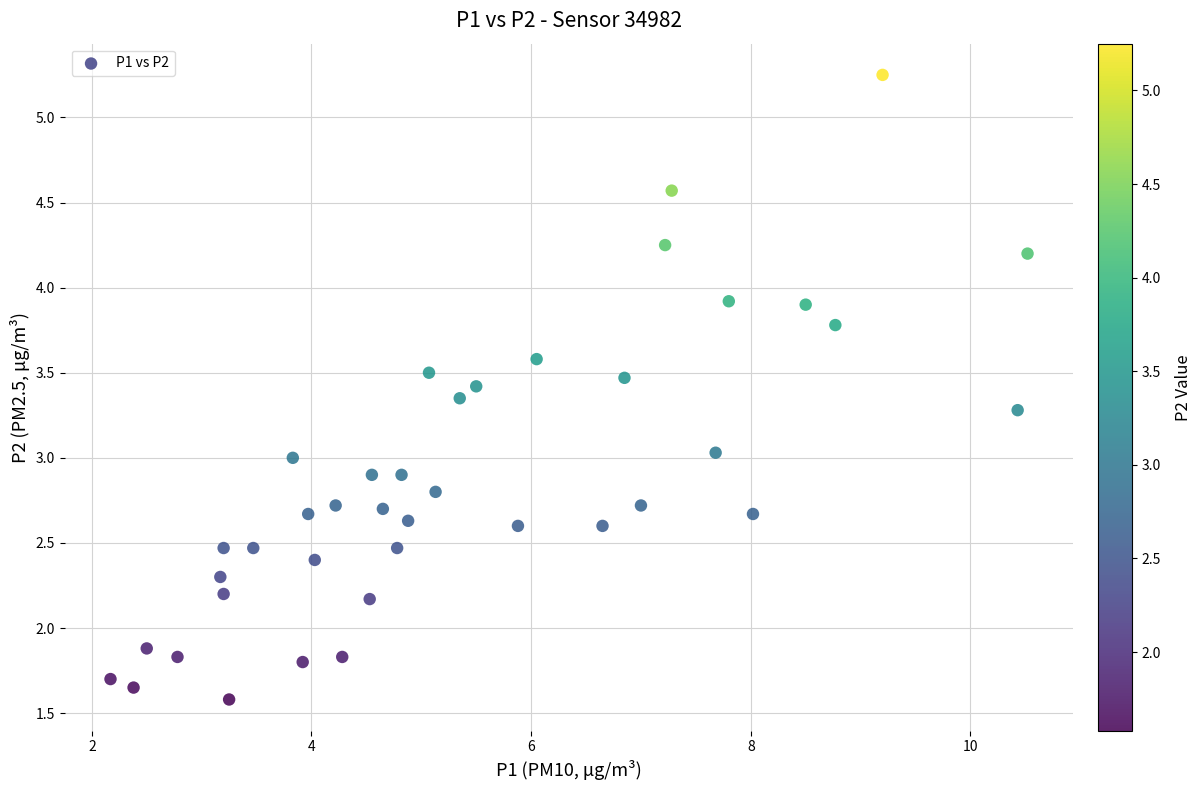

What is the range of X values (max minus min)?

8.3